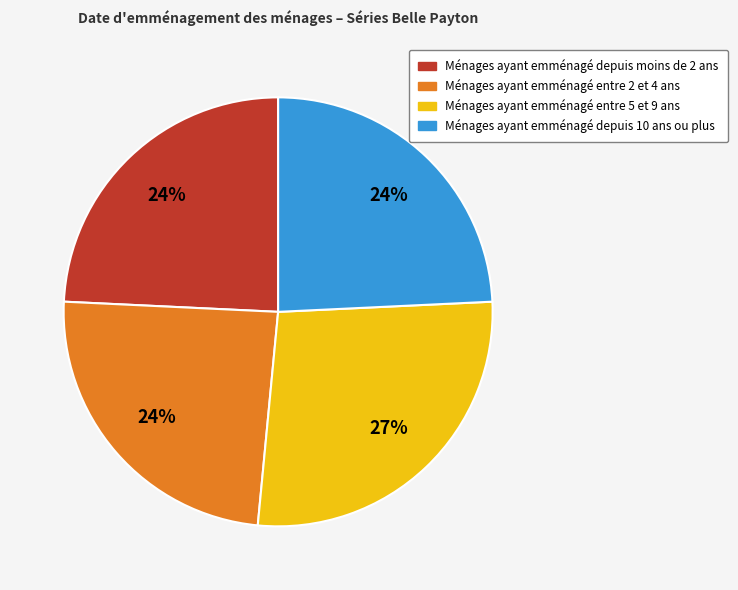

The Ménages ayant emménagé entre 5 et 9 ans slice represents 27% of the pie. True or false?

True